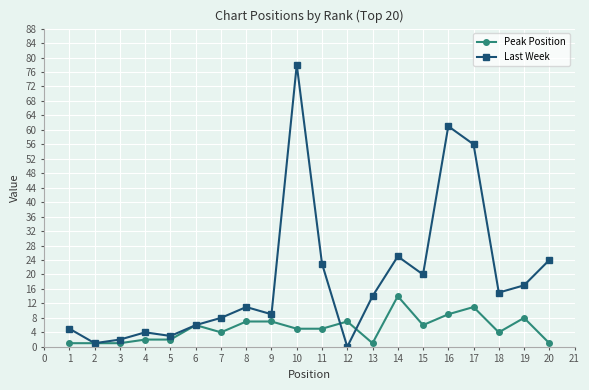

Reading right to left, transcribe all the data shown in this chart.

Peak Position: 1	8	4	11	9	6	14	1	7	5	5	7	7	4	6	2	2	1	1	1
Last Week: 24	17	15	56	61	20	25	14	0	23	78	9	11	8	6	3	4	2	1	5